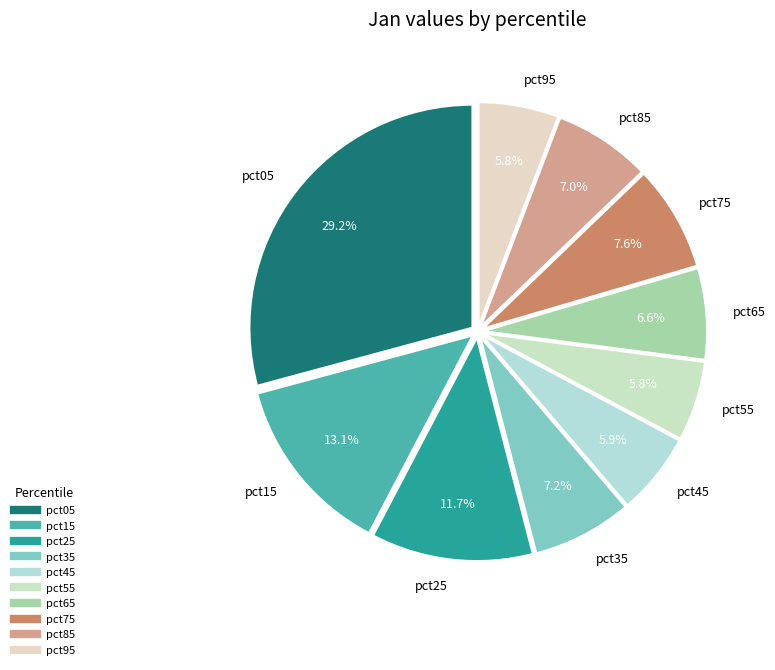

Which category has the biggest portion of the pie?

pct05